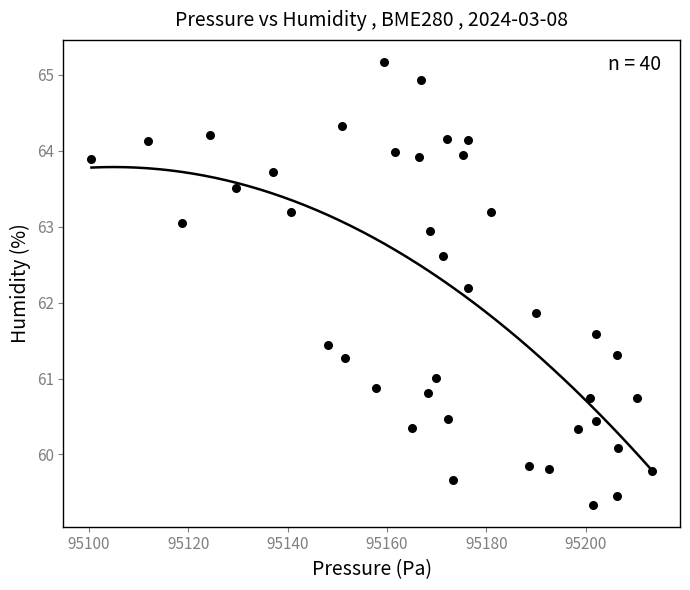

What is the range of Y values (max minus min)?

5.8